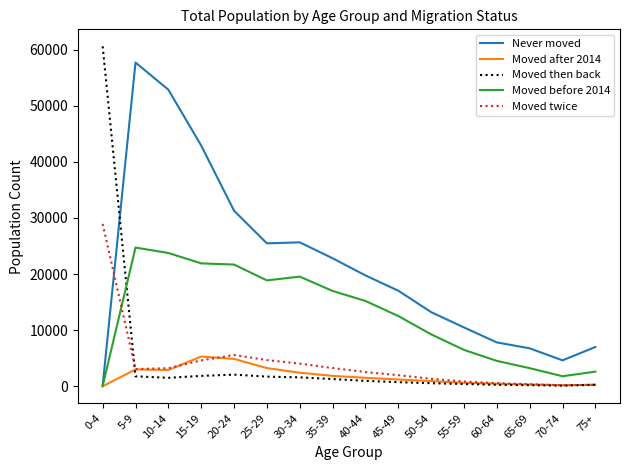

Is this an area chart (filled region under the line)?

No